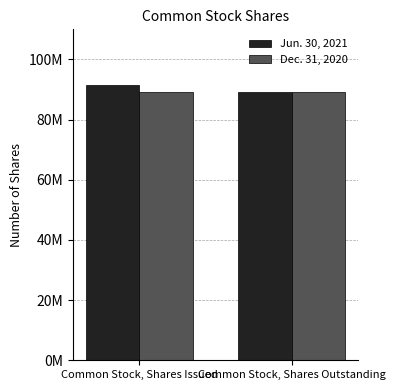

Rank the series by their maximum value, from lowest to highest.

Dec. 31, 2020, Jun. 30, 2021